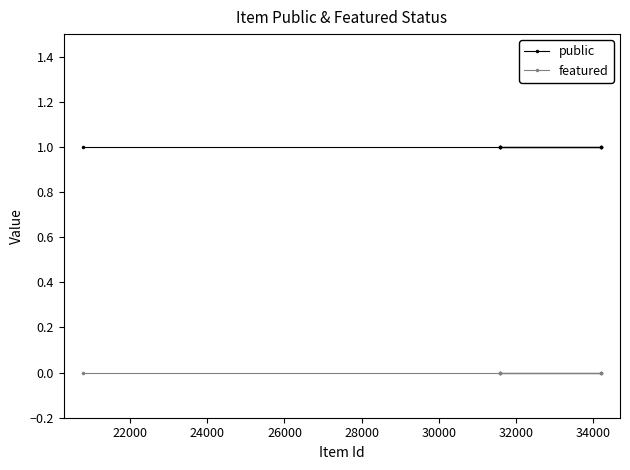

Rank the series by their average value, from lowest to highest.

featured, public